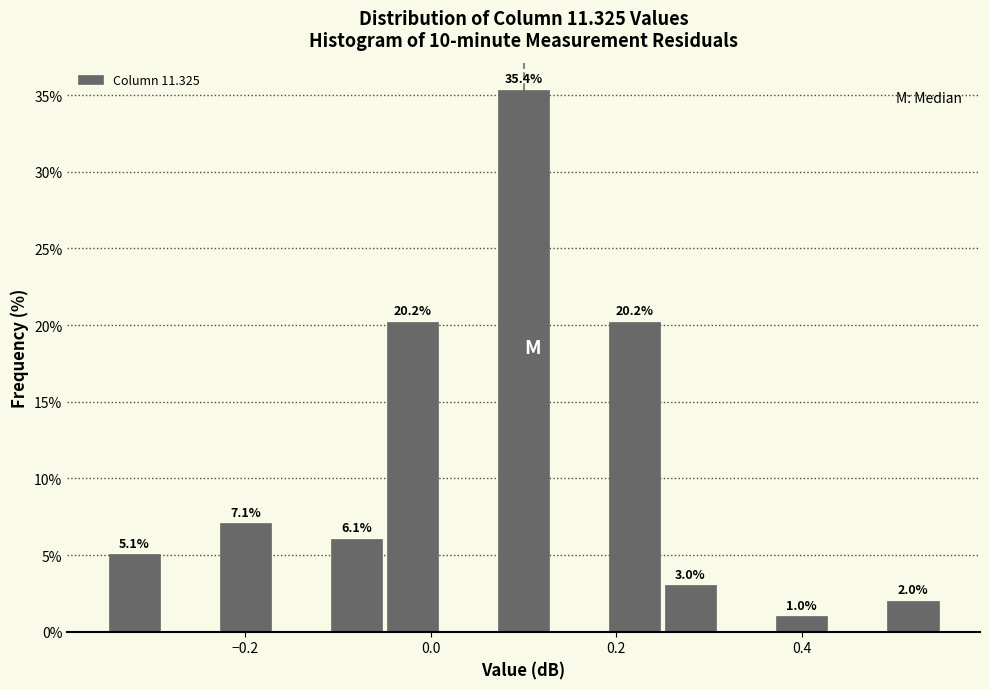

Read against the x-axis, roughly where is the centre of the tallest bar?

0.10